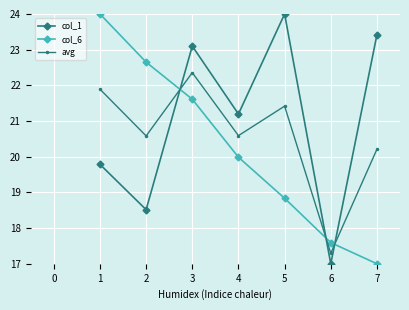

At which category is the sum across all series the highest?

3